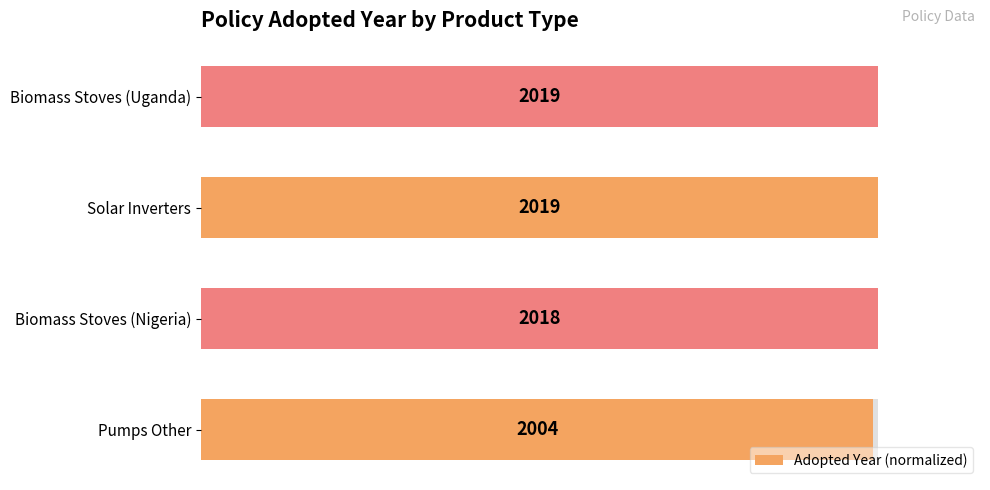

Are the bars grouped side by side (vs. stacked)?

No